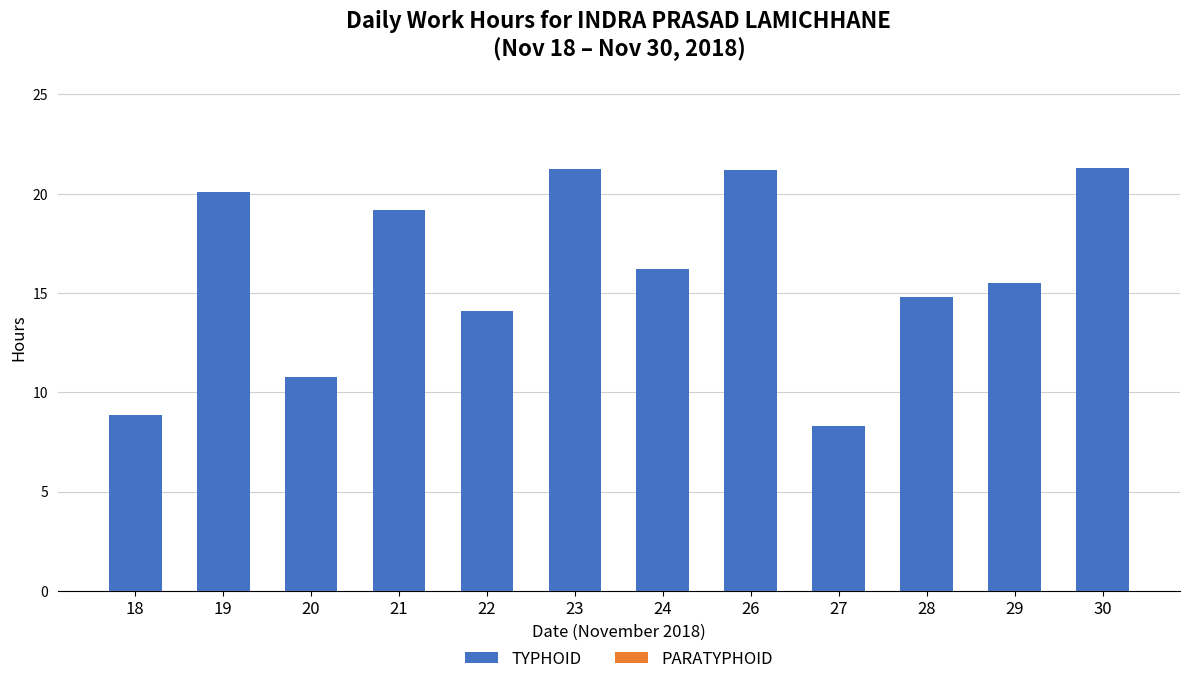

What is the ratio of the value at 30 to the value at 24?

1.3